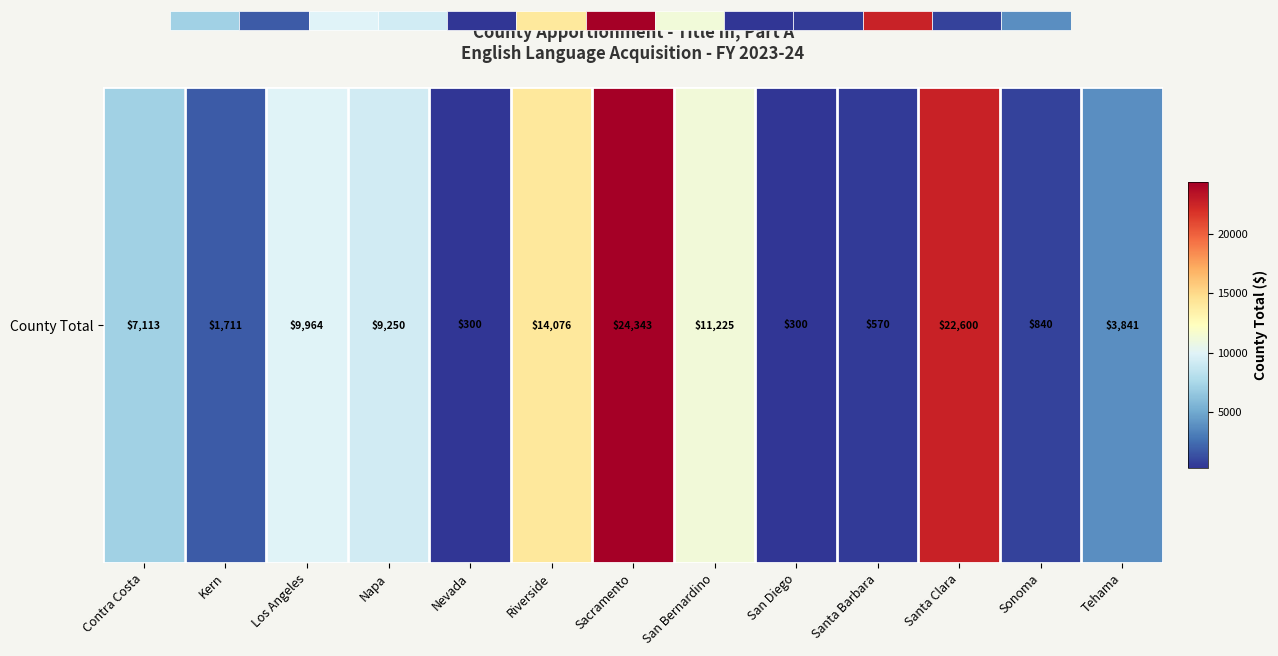

Is it true that the value at Sacramento is 24343?

True